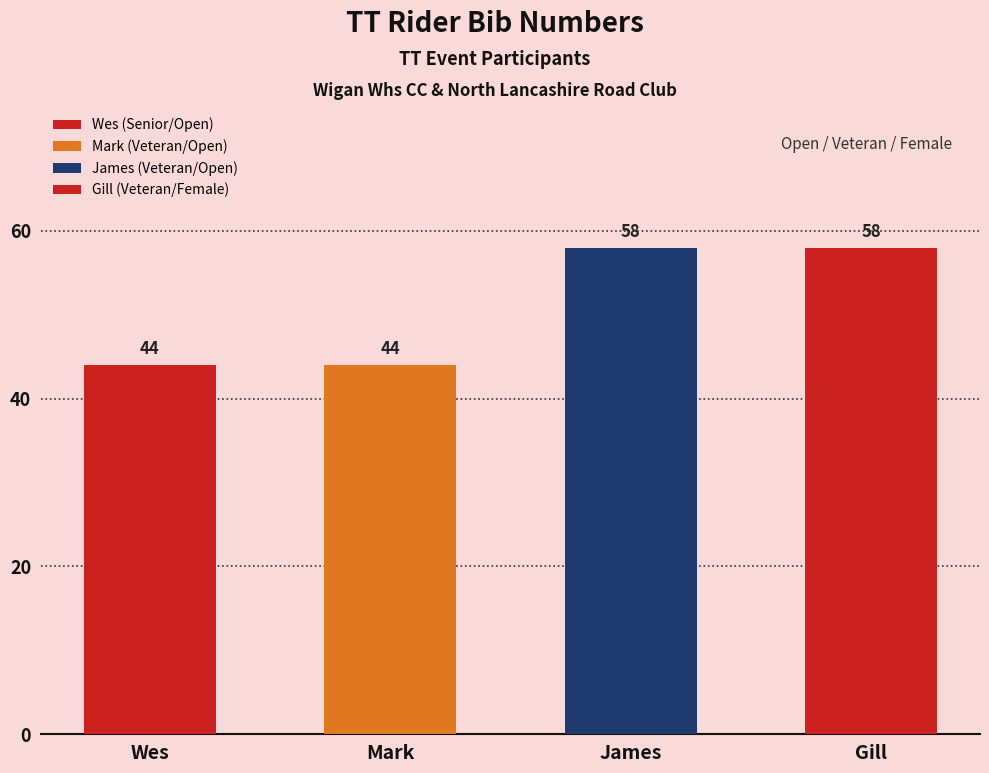

What is the average value?

51